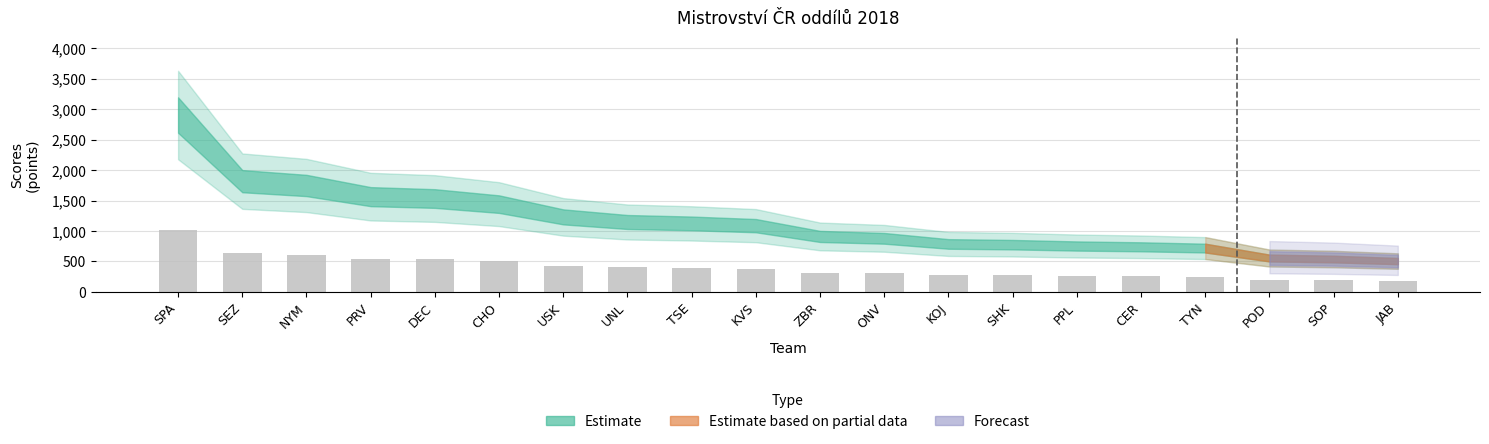

Which category has the highest value across all series?

SPA